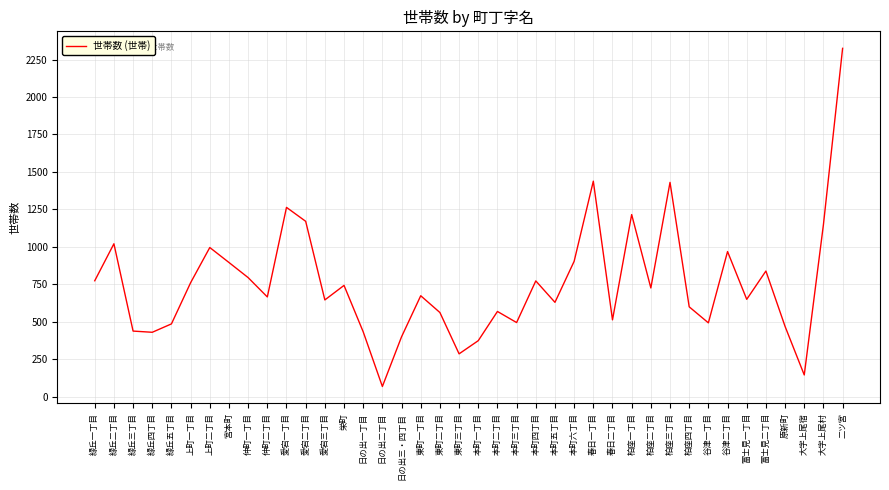

What value does the data have at 富士見二丁目?

838